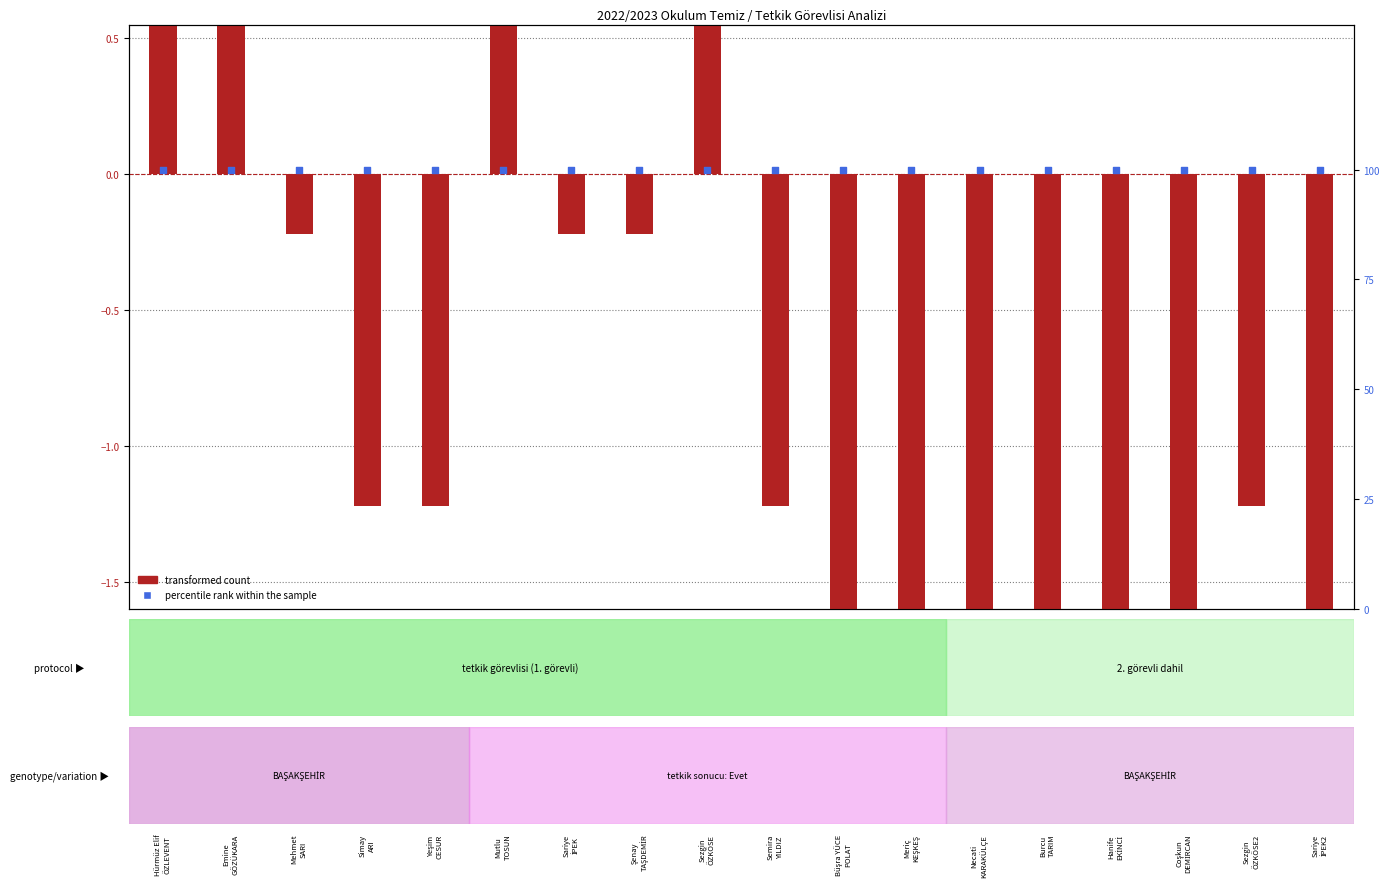

Which series reaches the maximum Y coordinate?

percentile rank within the sample